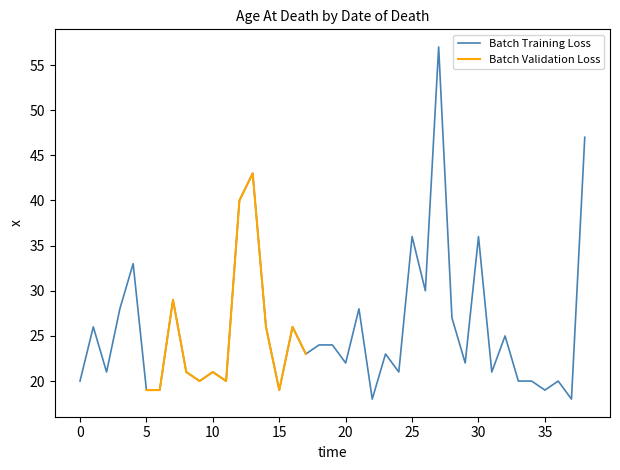

What is the value of the 9th point from the left?

21